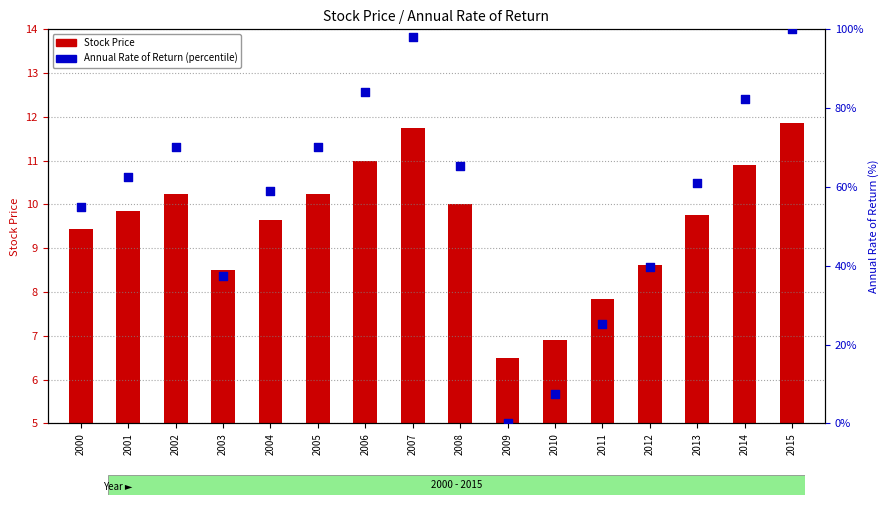

Which series has the largest total across all categories?

Annual Rate of Return